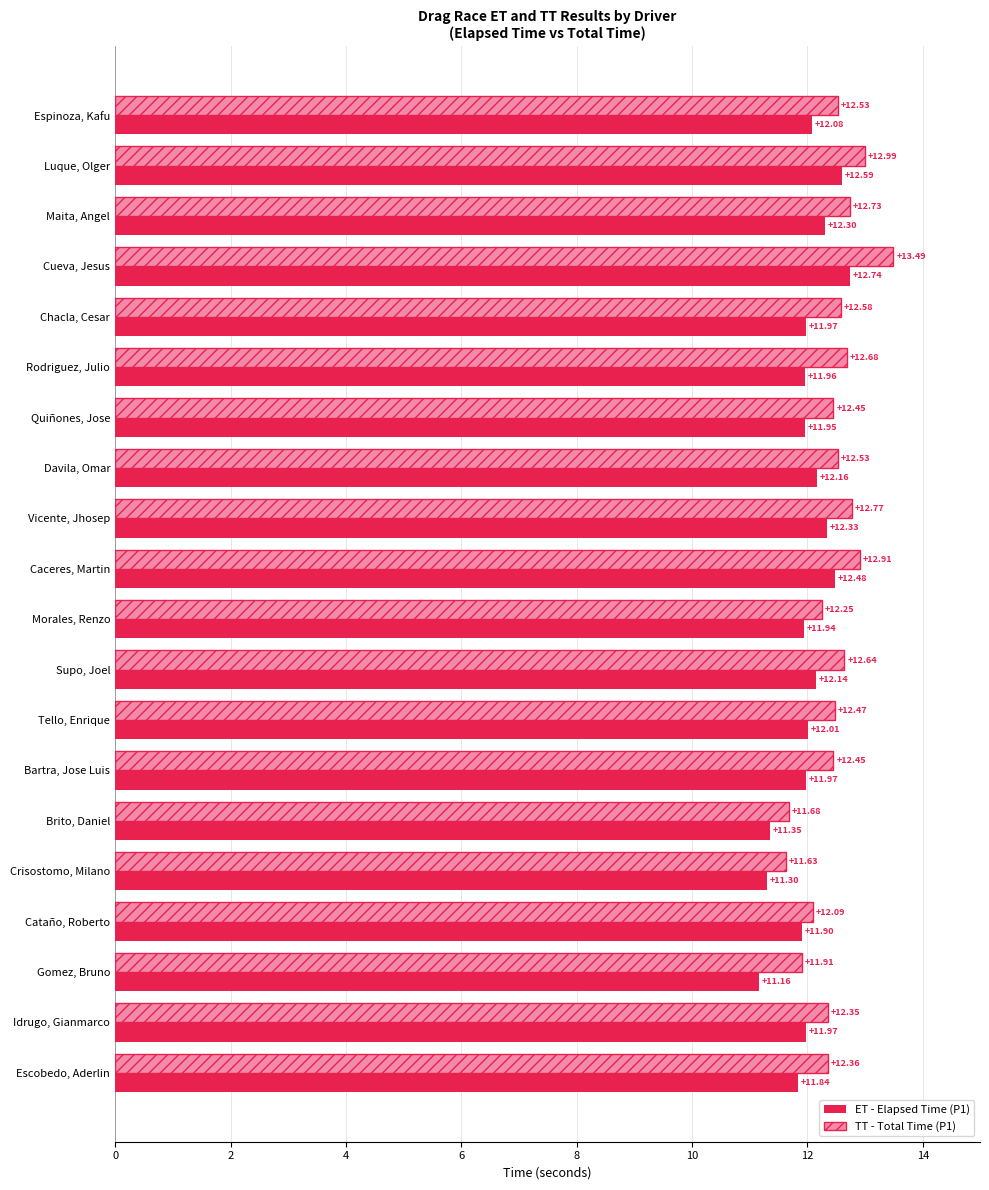

At which category is the sum across all series the highest?

Cueva, Jesus